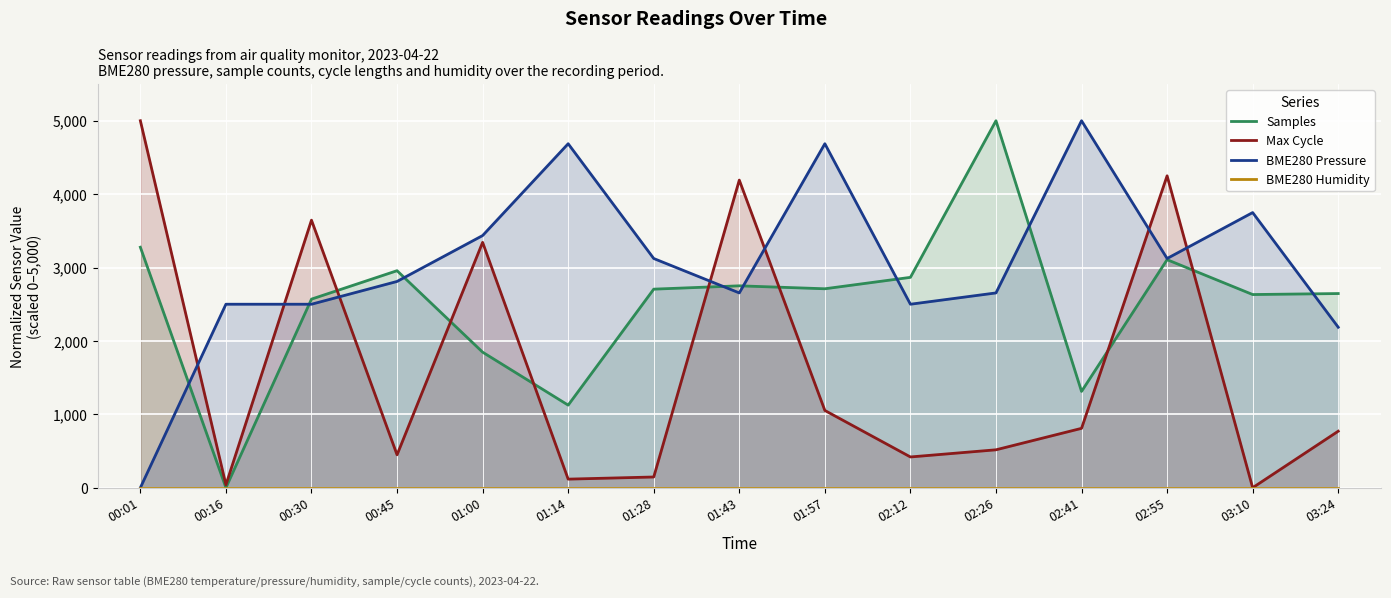

Which category has the lowest value across all series?

00:16